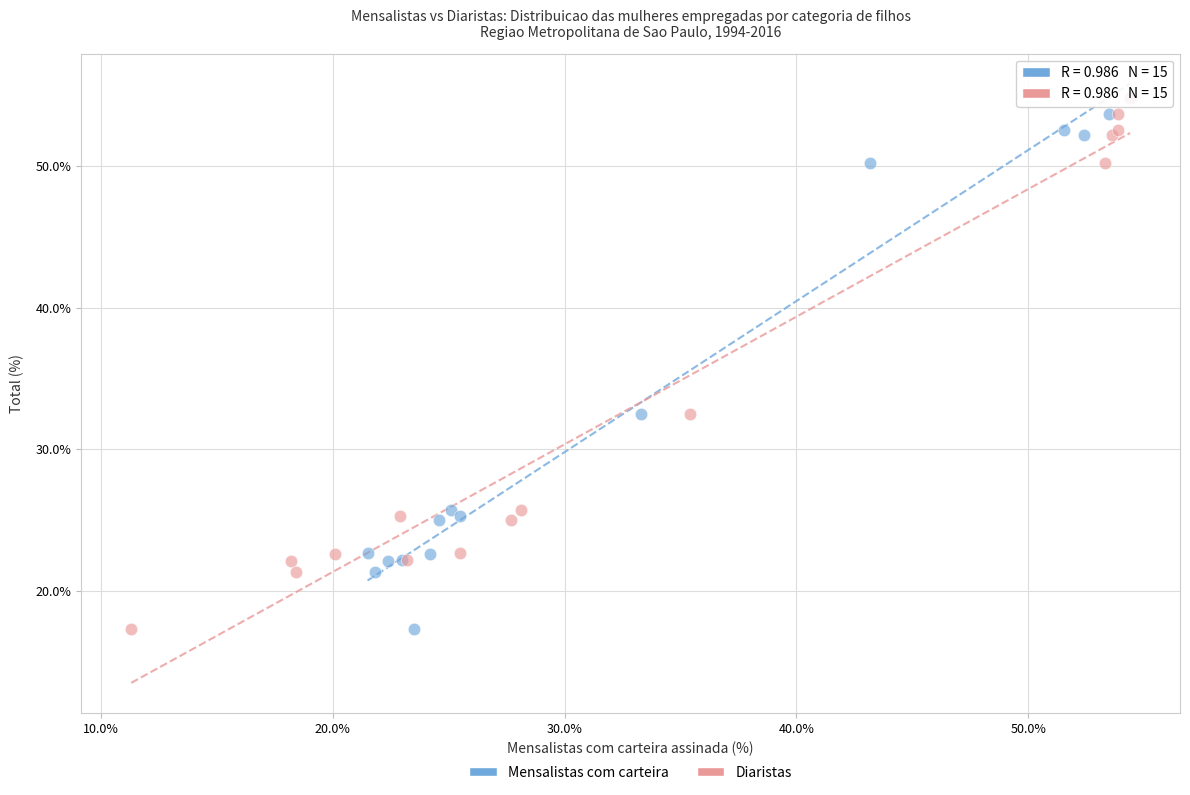

What are all the series names shown in the legend?

Mensalistas com carteira, Diaristas